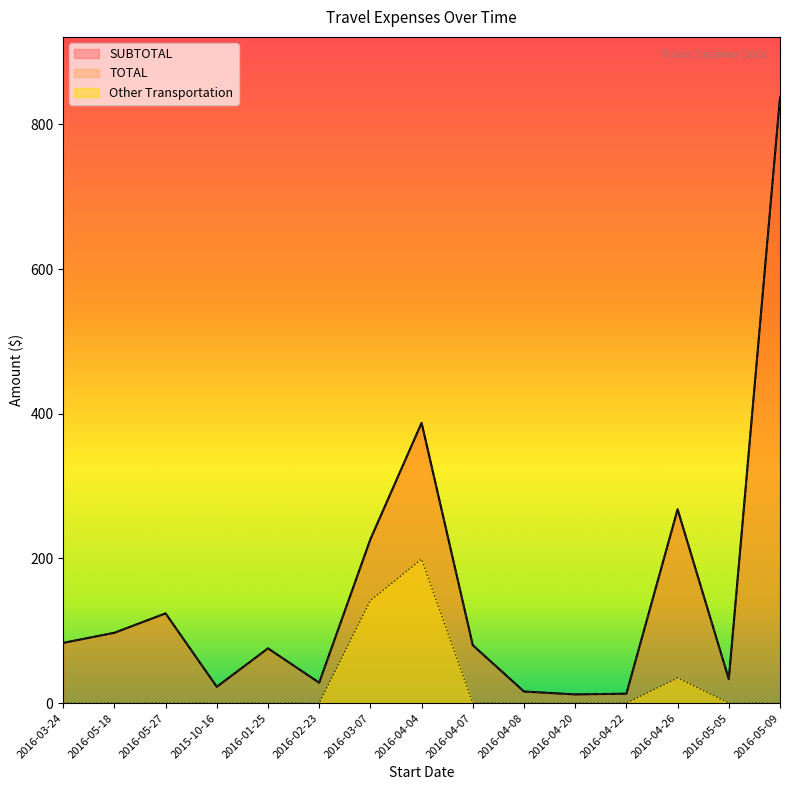

Between 2016-02-23 and 2016-04-04, which series saw the biggest shift?

SUBTOTAL